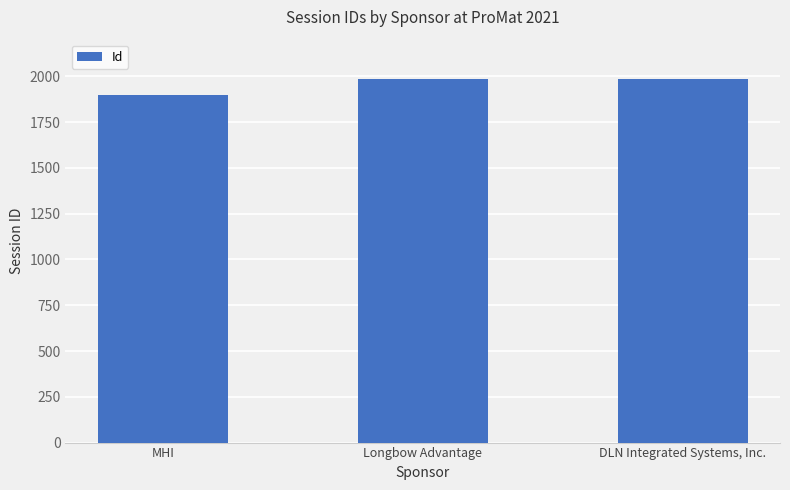

What is the difference between the maximum and minimum values?

88